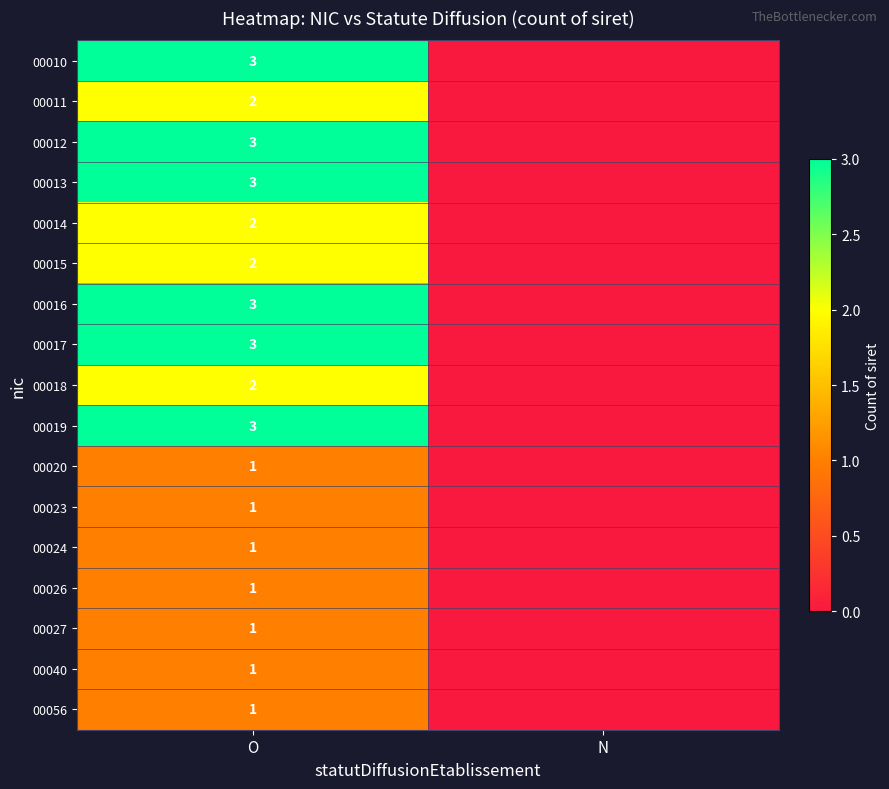

True or false: 00020 has a value of 0 at O.

False